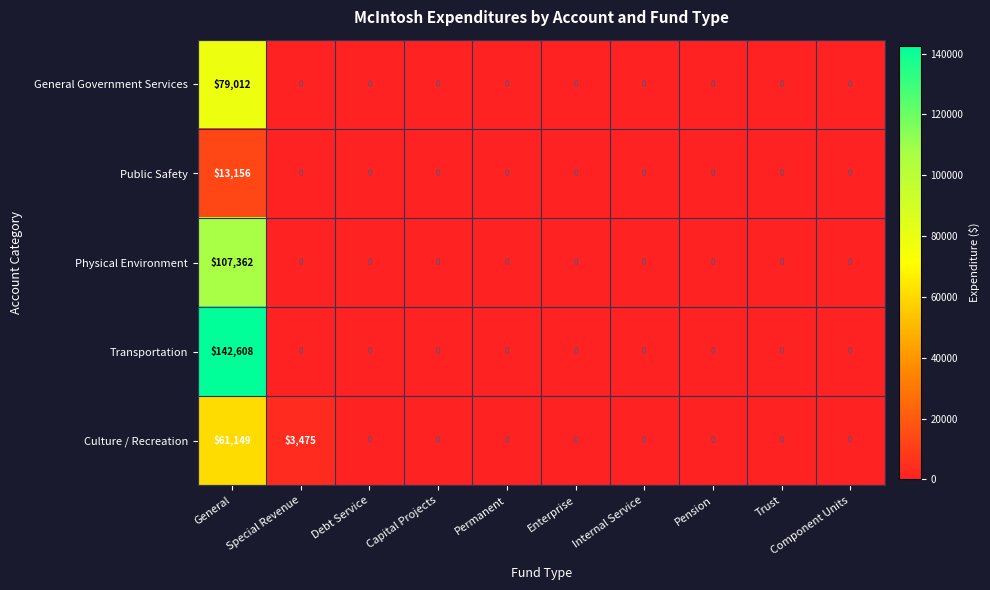

True or false: Culture / Recreation has a value of 0 at Internal Service.

True